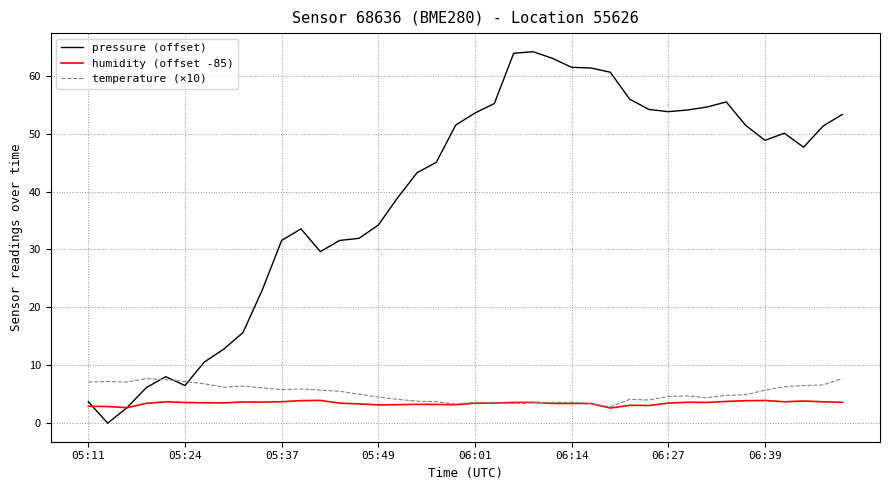

What is the average value of the temperature (×10) series?

5.2